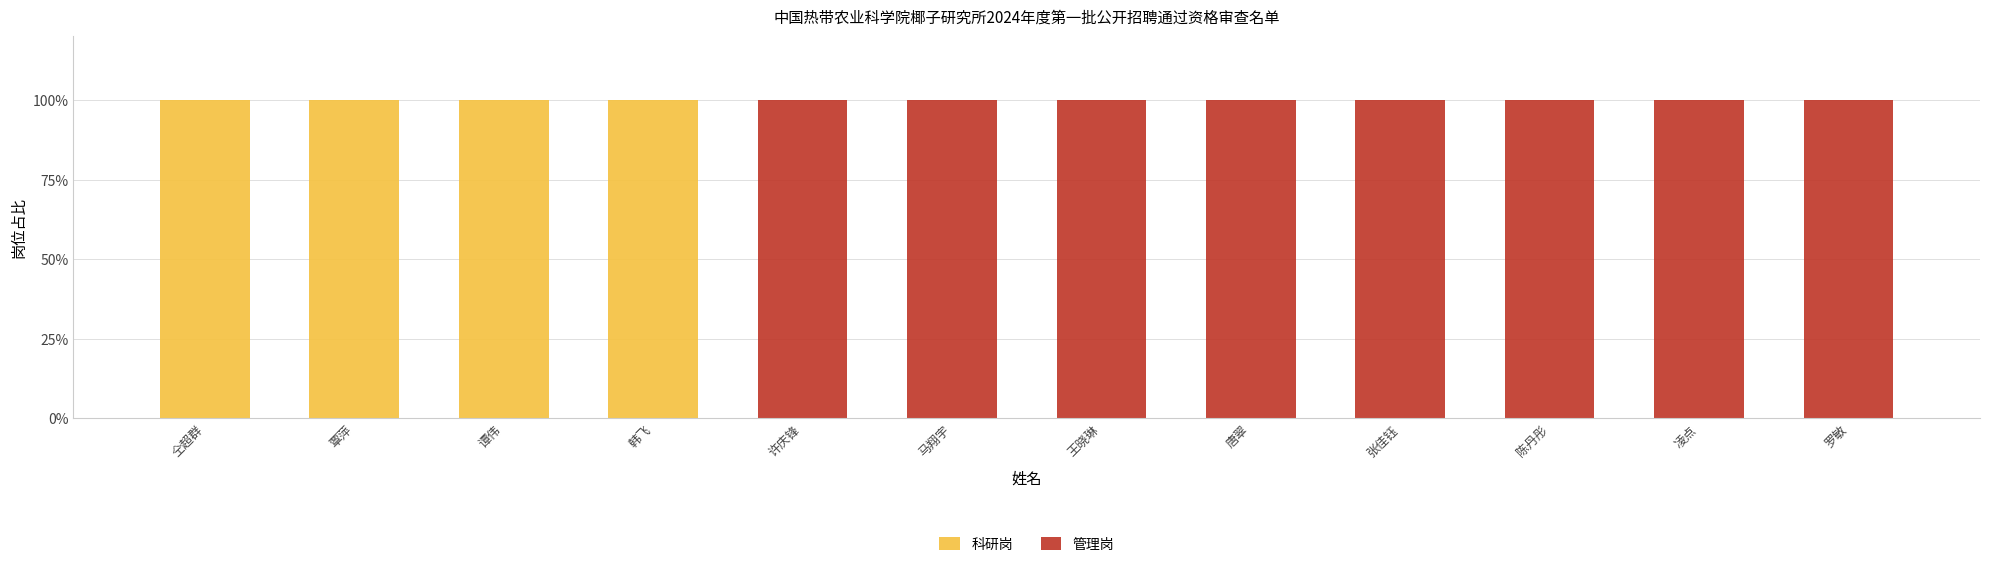

What are all the series names shown in the legend?

科研岗, 管理岗